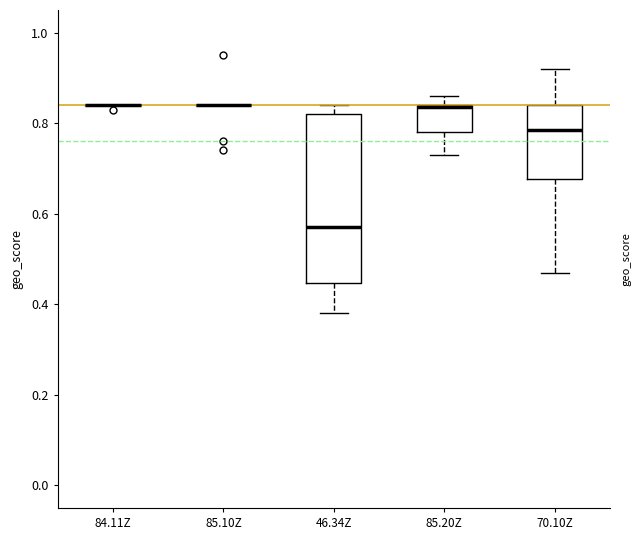

Reading left to right, transcribe this box plot: for each box, give where its median line is, the range the box spans, and where its two whiskers end, as read against the y-axis. The values are not printed on the chart, so give them approximately, as read against the axis.

84.11Z: box collapsed to a line at 0.84, whiskers 0.84 to 0.84
85.10Z: box collapsed to a line at 0.84, whiskers 0.84 to 0.84
46.34Z: median 0.58, box 0.44 to 0.82, whiskers 0.38 to 0.84
85.20Z: median 0.84, box 0.78 to 0.84, whiskers 0.74 to 0.86
70.10Z: median 0.78, box 0.68 to 0.84, whiskers 0.48 to 0.92